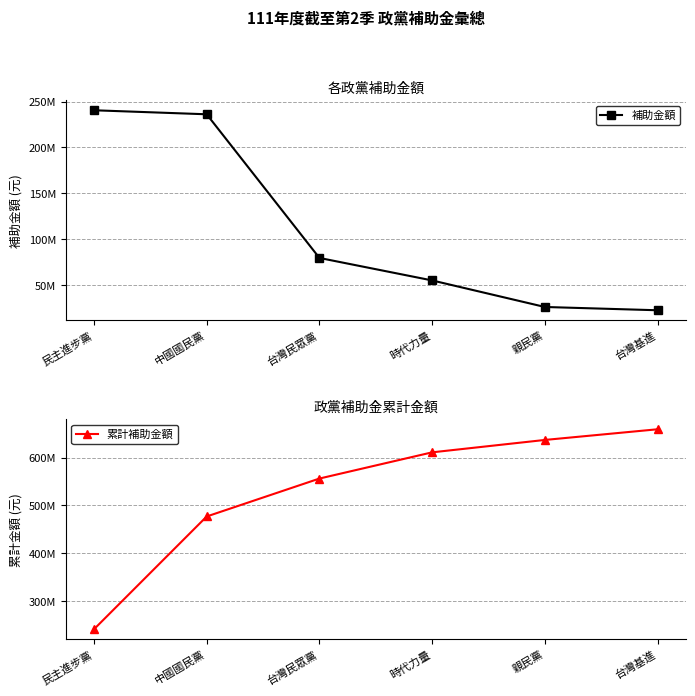

How many values in the 累計補助金額 series are below 611082550?

3